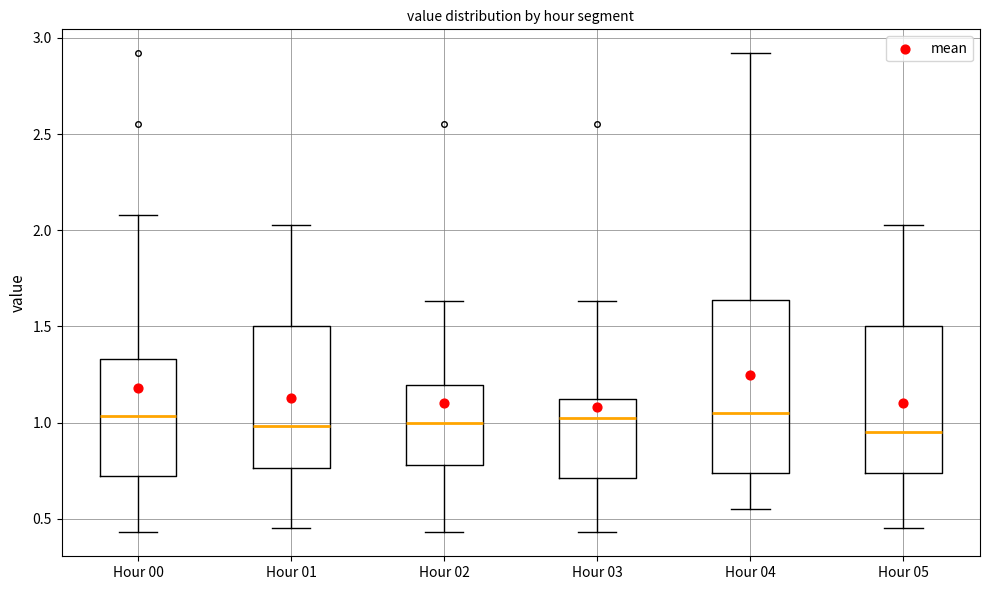

Where does the upper whisker of the box for Hour 03 end on the y-axis? The values are not printed on the chart, so give them approximately, as read against the axis.

1.65